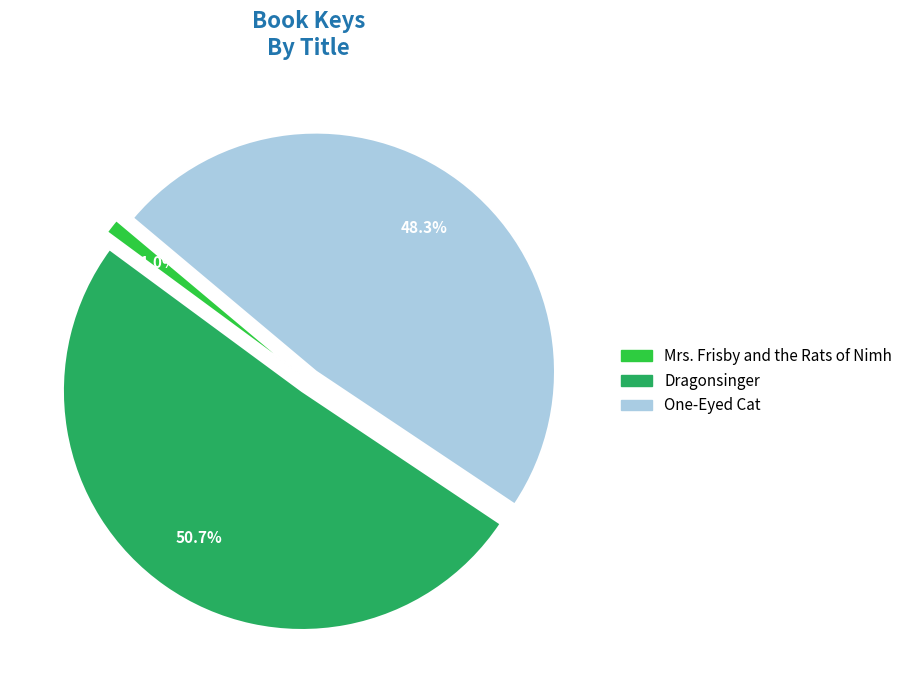

Combined, do One-Eyed Cat and Mrs. Frisby and the Rats of Nimh account for over 50%?

No